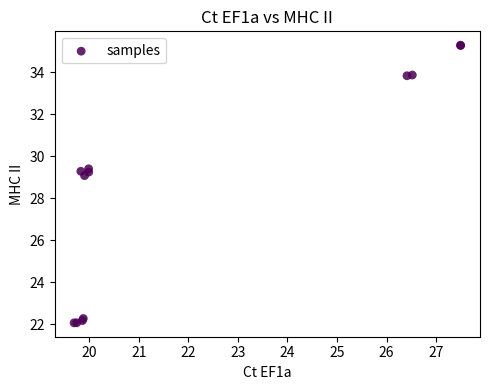

What Y value in the scatter plot is closest to 28?

29.1